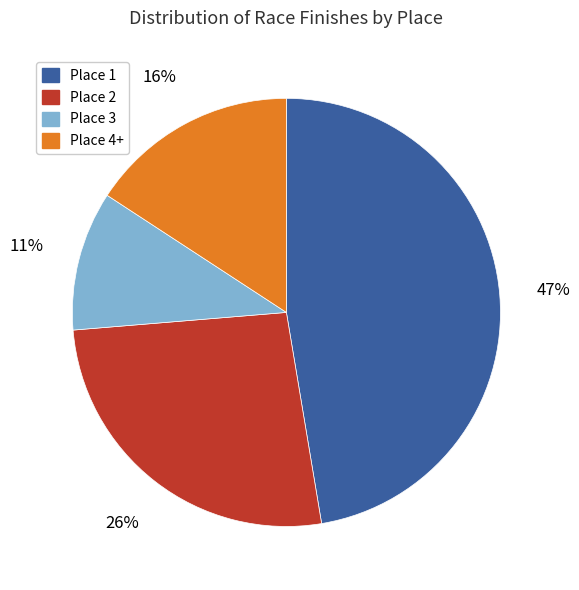

Is it true that Place 1 is 47% of the pie?

True